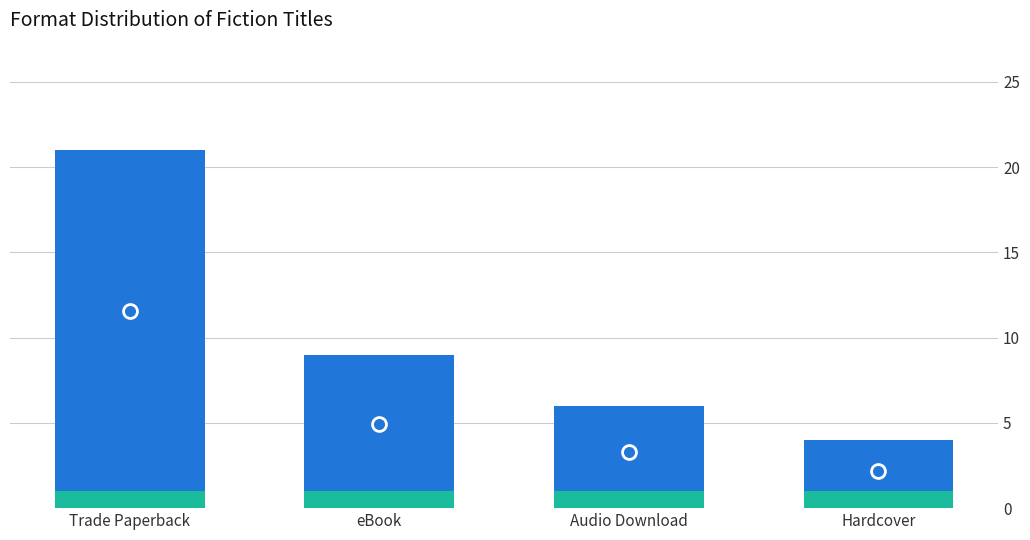

What is the change in value from Trade Paperback to eBook?

-12